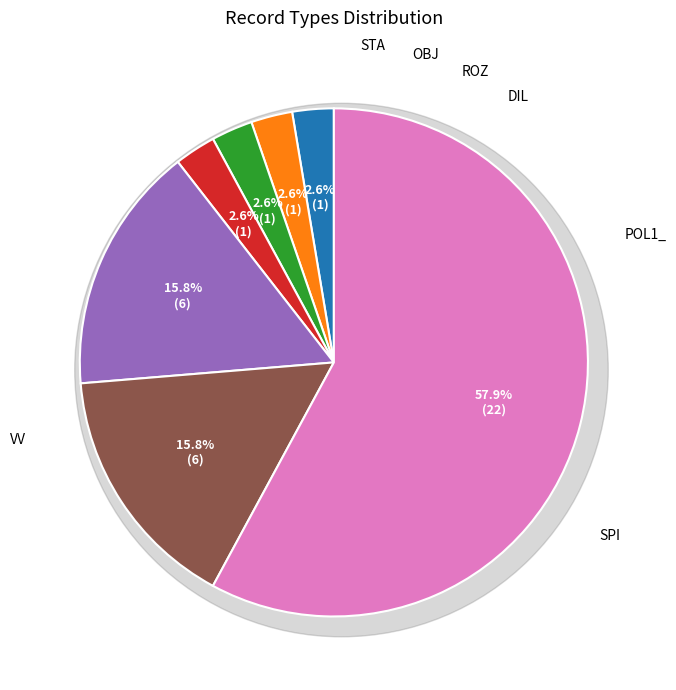

True or false: DIL accounts for 3% of the total.

True